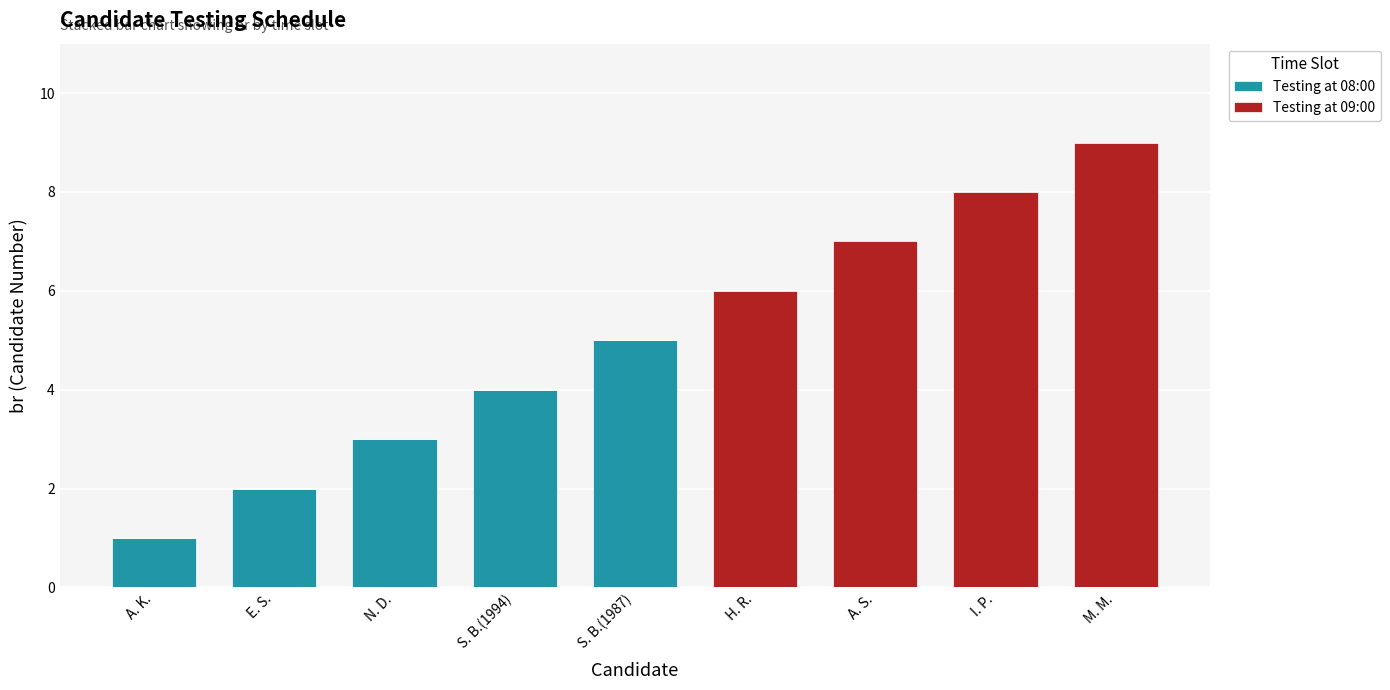

Reading right to left, transcribe the values for Testing at 08:00.

M. M.=0	I. P.=0	A. S.=0	H. R.=0	S. B.(1987)=5	S. B.(1994)=4	N. D.=3	E. S.=2	A. K.=1